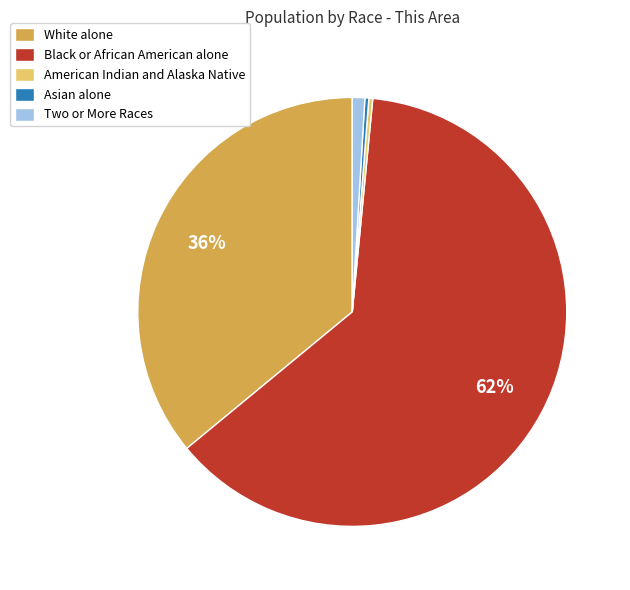

To the nearest percent, what is the average slice percentage?

20%